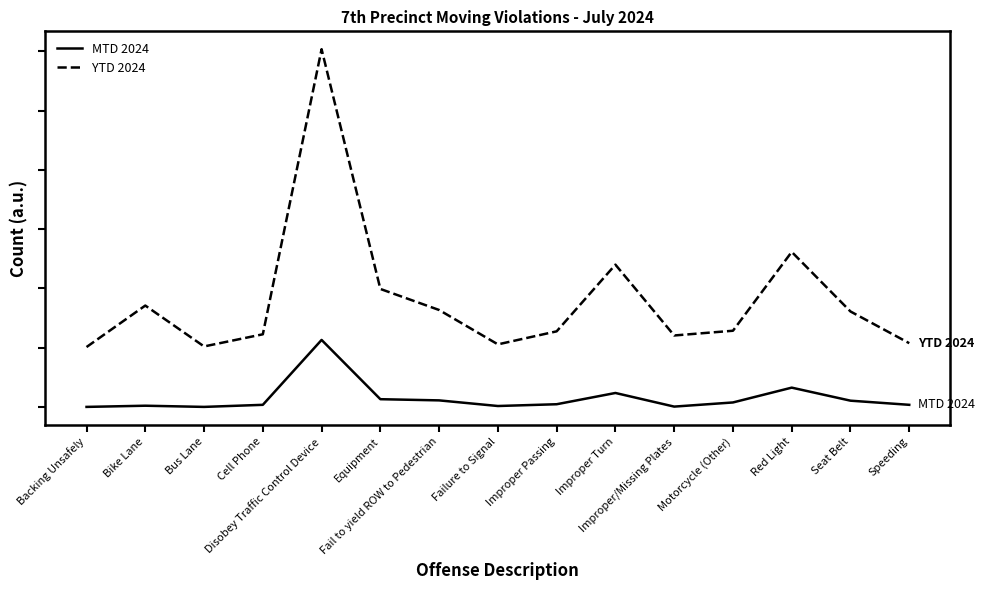

Does the chart display data point markers on the line(s)?

No